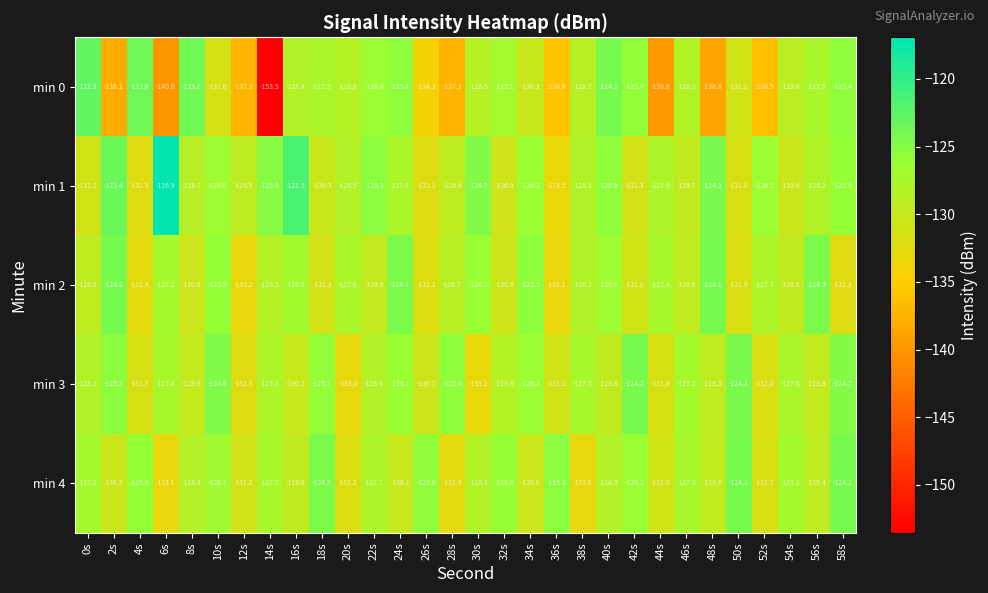

List the labels in order of min 4 value, smallest first.

6s, 38s, 28s, 20s, 52s, 12s, 44s, 34s, 2s, 24s, 16s, 48s, 56s, 40s, 8s, 30s, 22s, 14s, 46s, 0s, 54s, 10s, 42s, 32s, 4s, 26s, 36s, 18s, 58s, 50s